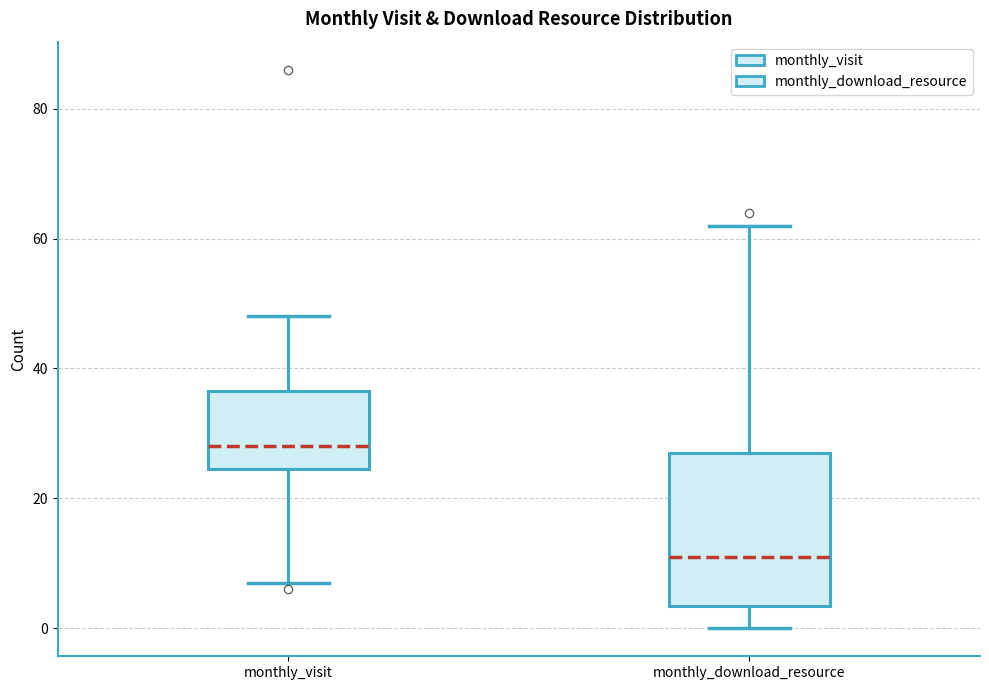

Which box is the tallest, from its lower edge to its upper edge?

monthly_download_resource